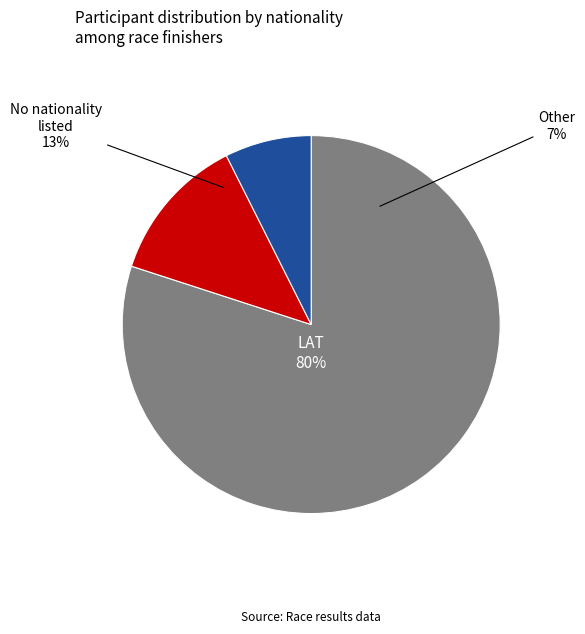

Does  represent more than half of the total?

No